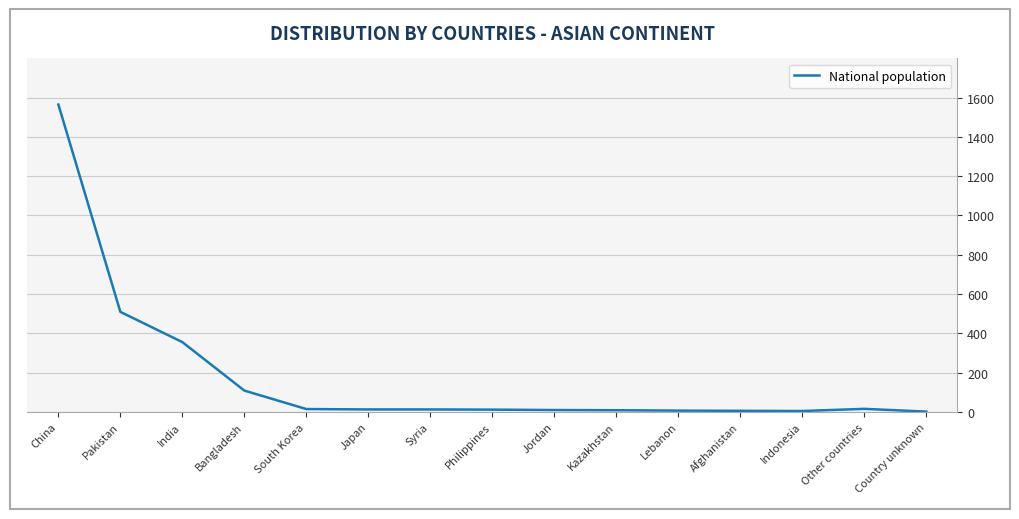

What is the minimum value shown in the chart?

1